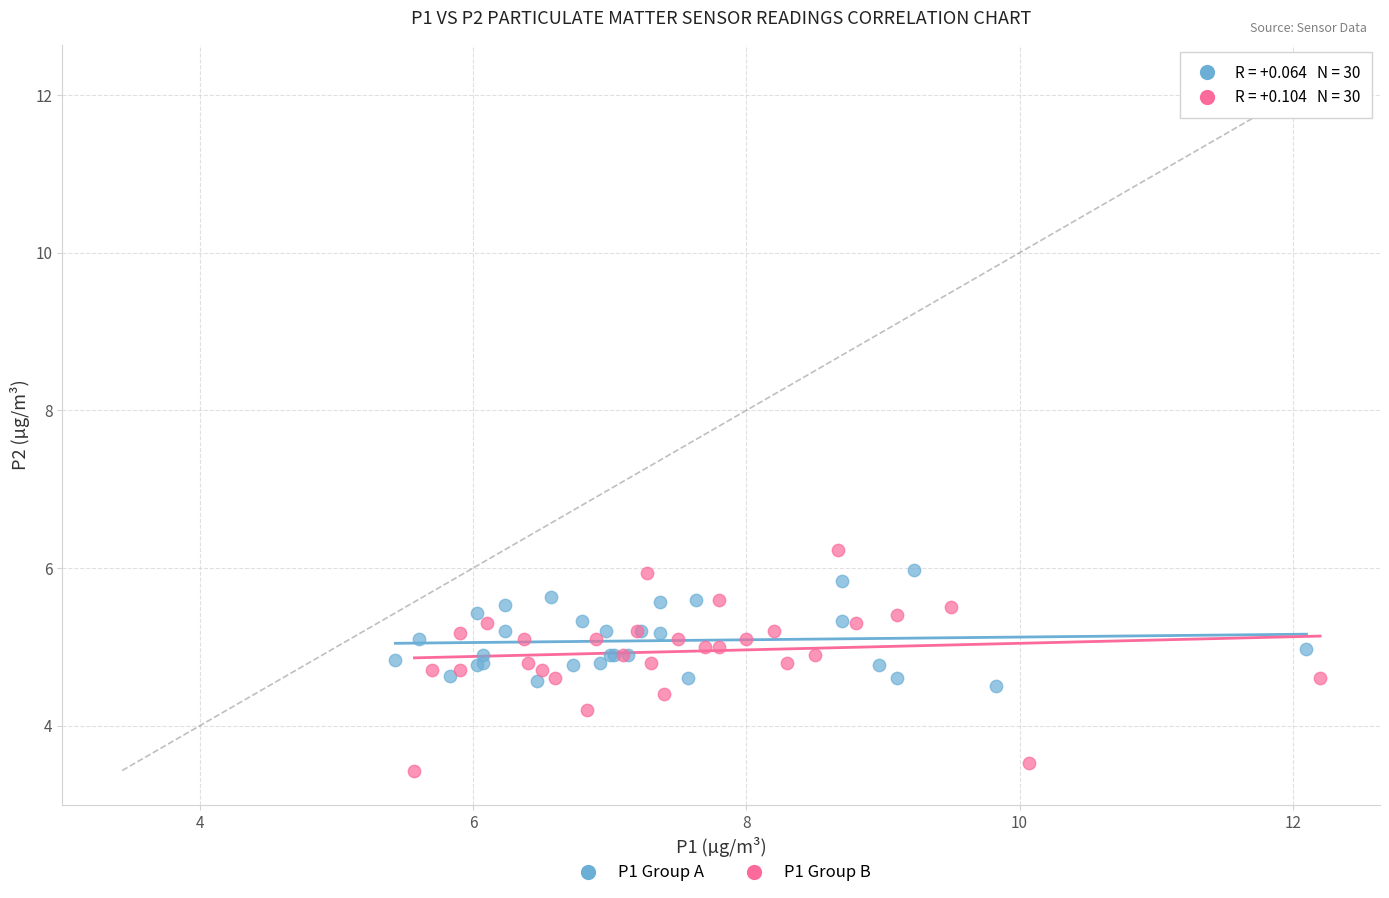

What are all the series names shown in the legend?

P1 Group A, P1 Group B